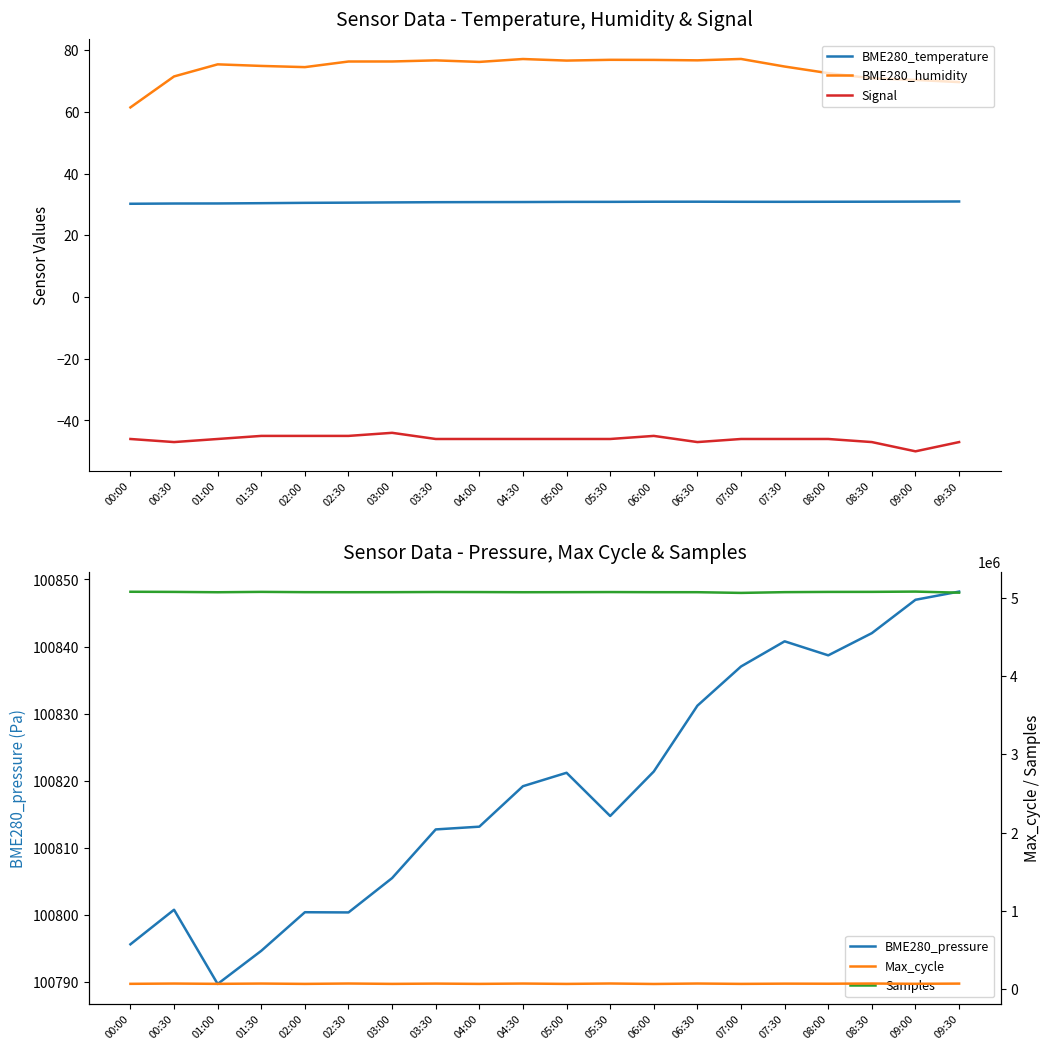

True or false: Signal and Samples intersect in this chart.

False